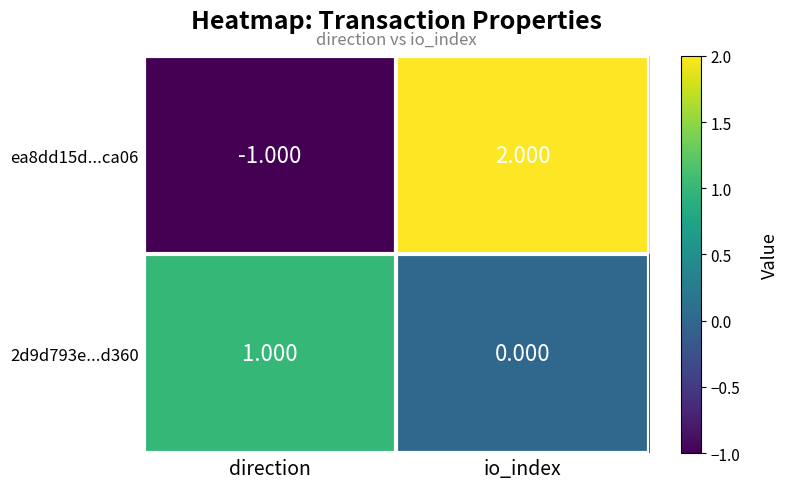

Rank the categories by 2d9d793e...d360 value from lowest to highest.

io_index, direction